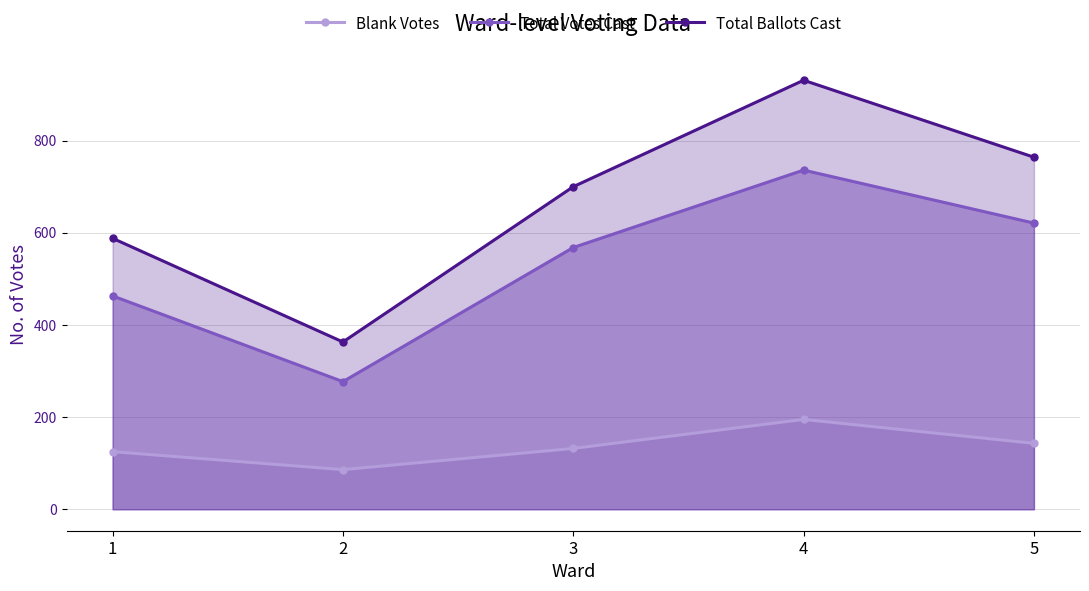

Rank the series by their maximum value, from lowest to highest.

Blank Votes, Total Votes Cast, Total Ballots Cast